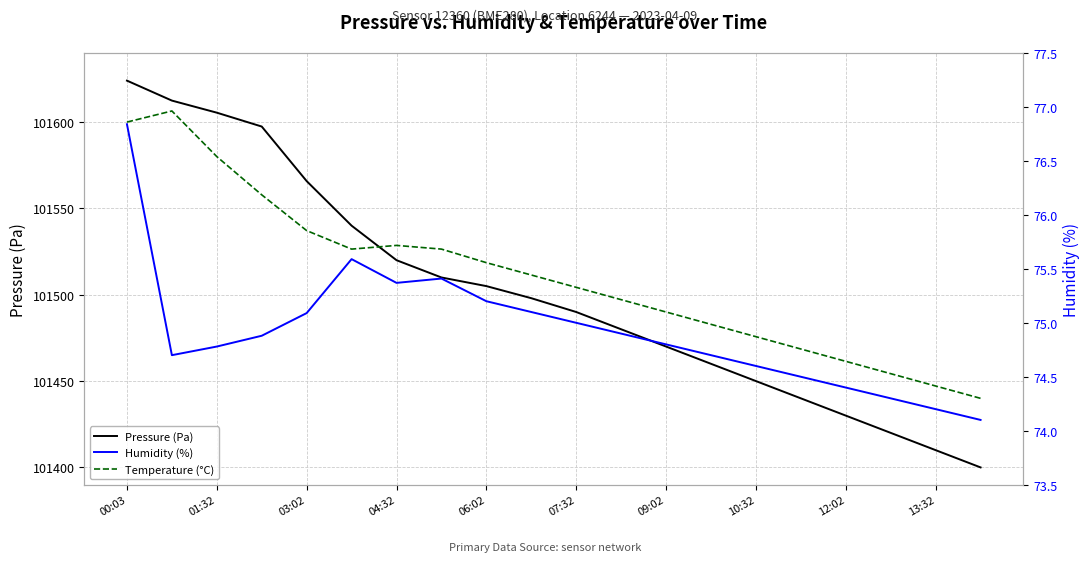

How many lines are shown in the chart?

3